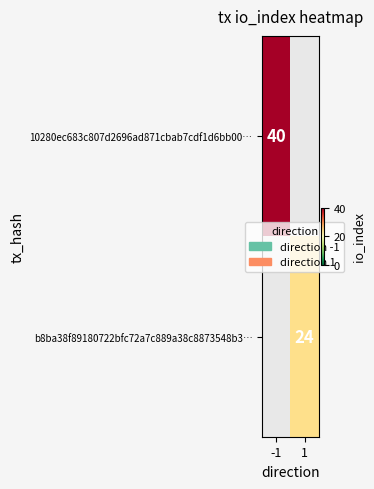

What is the smallest value displayed?

24.0